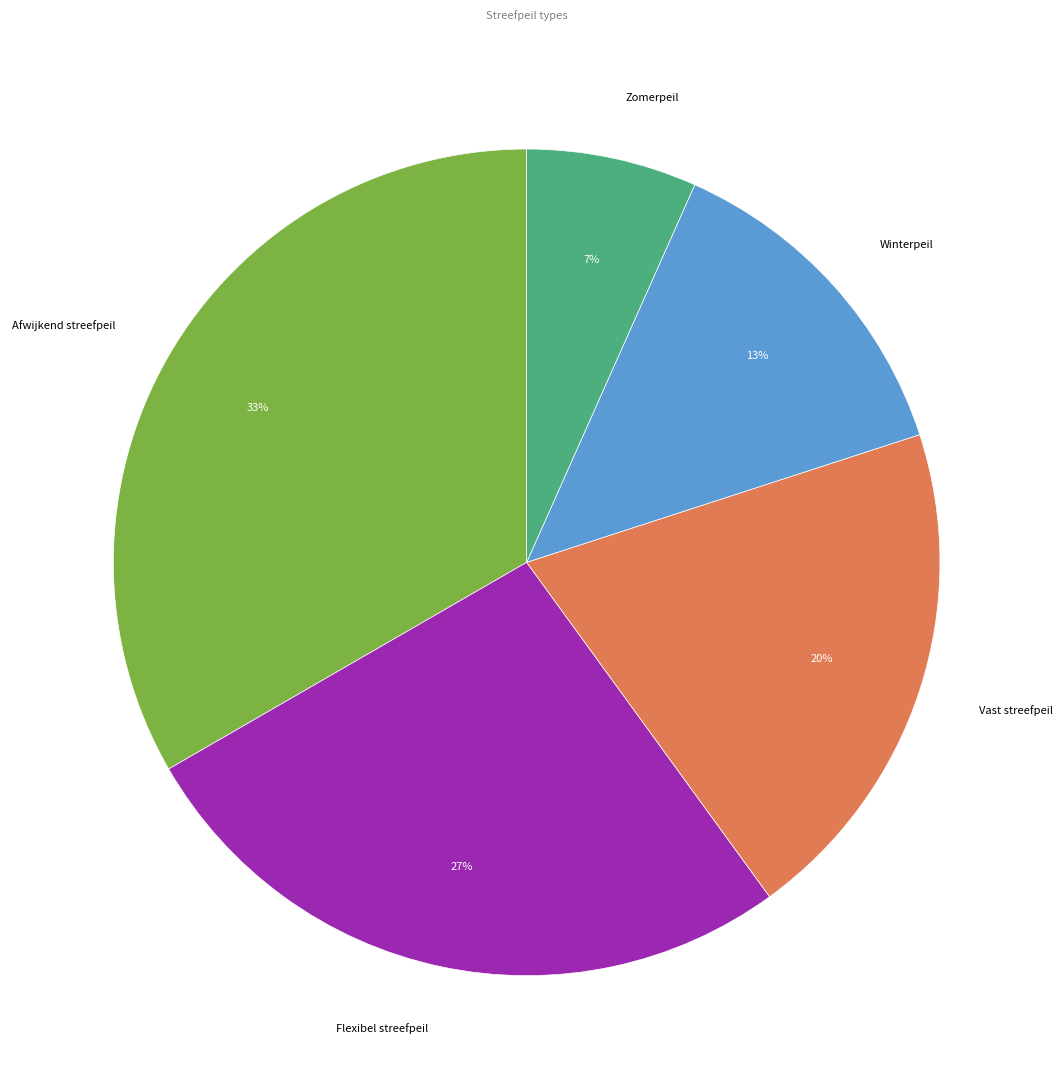

Is there any slice that represents more than half of the pie?

No